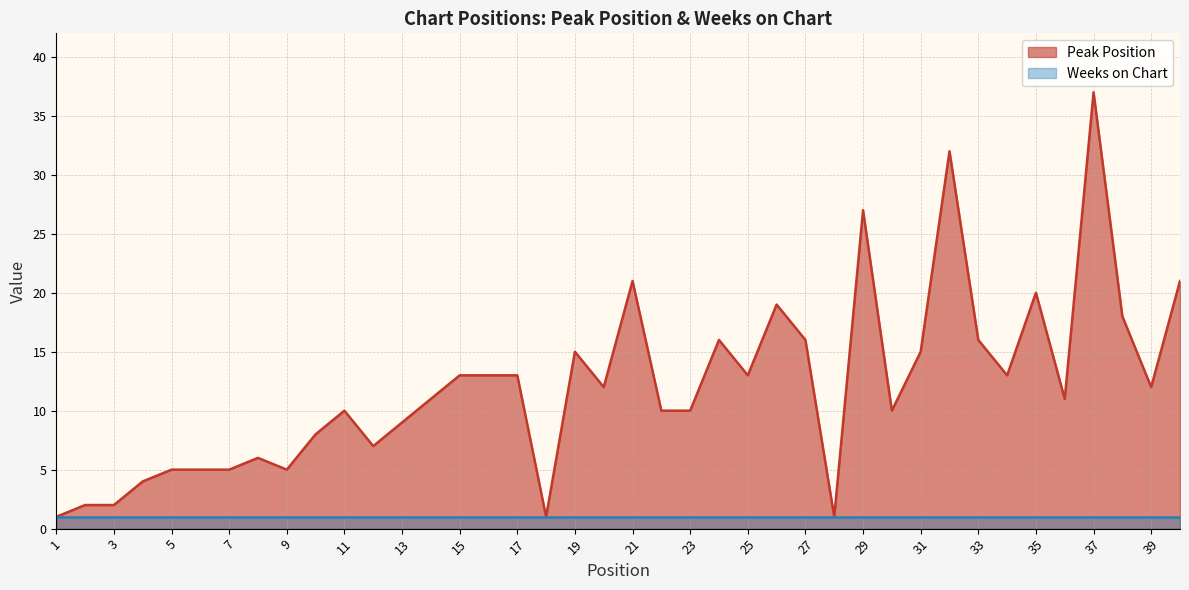

What is the ratio of the value at 40 to the value at 19?

1.4